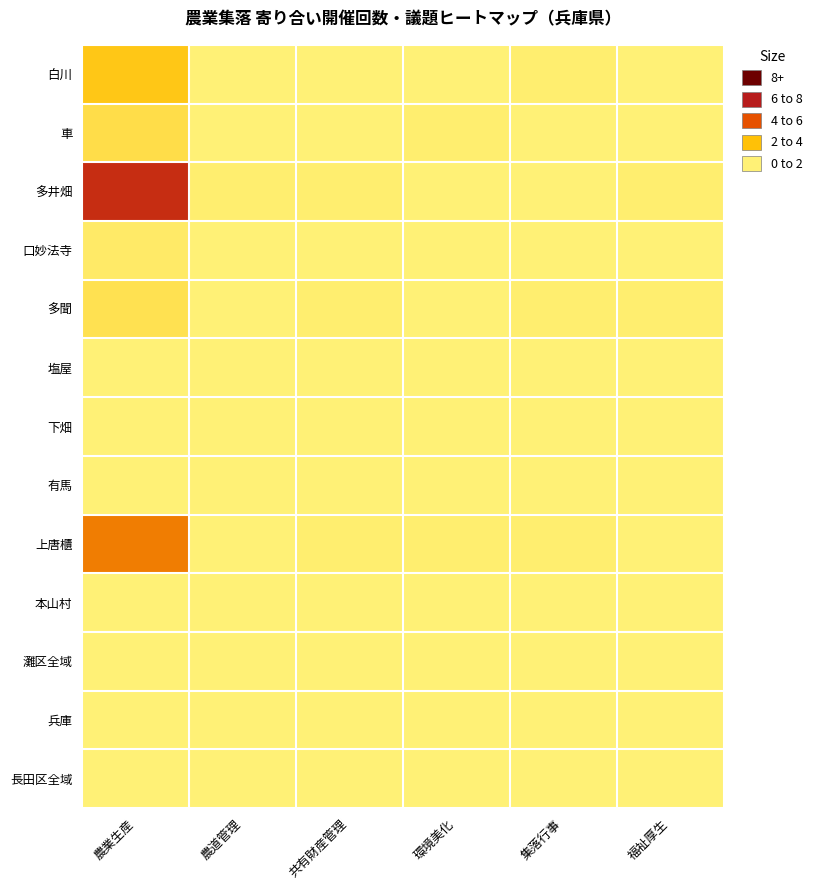

What is the difference between the highest and lowest values at 農道管理?

1